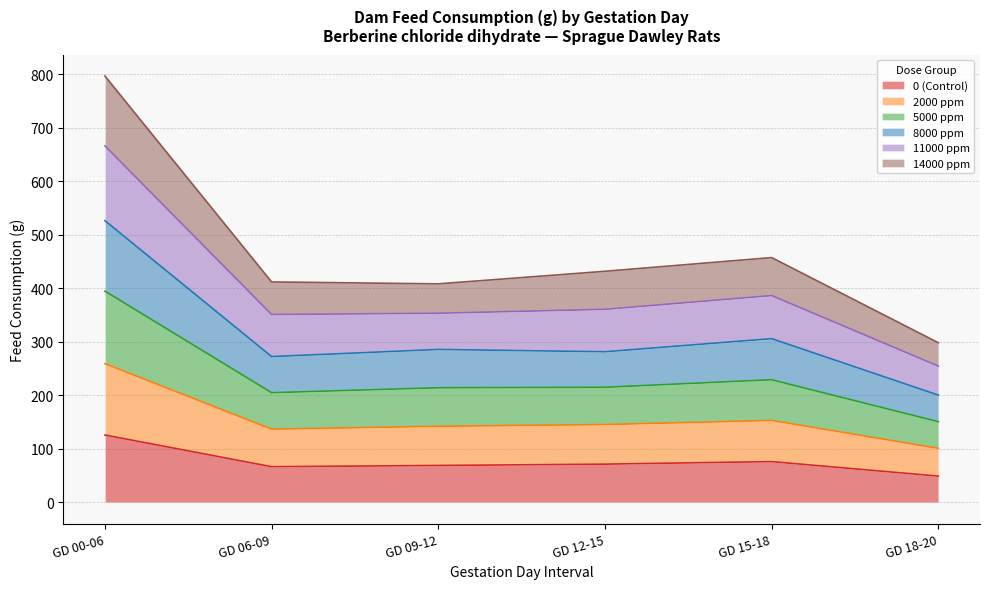

True or false: 11000 ppm has a value of 553.8 at GD 00-06.

False